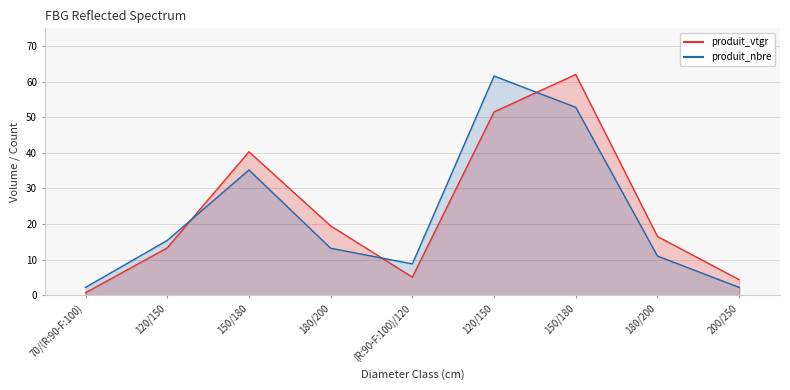

Is the value of produit_nbre at (R:90-F:100)/120 greater than the value of produit_vtgr at 120/150?

No